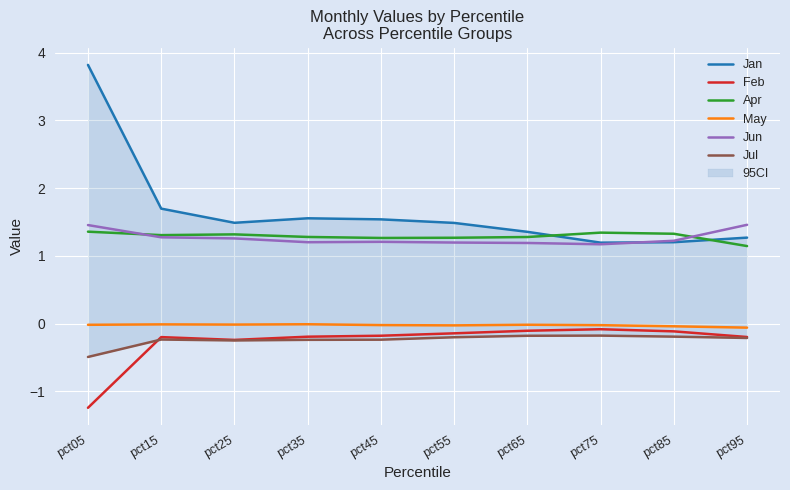

Which series changed the most between pct15 and pct55?

Jan